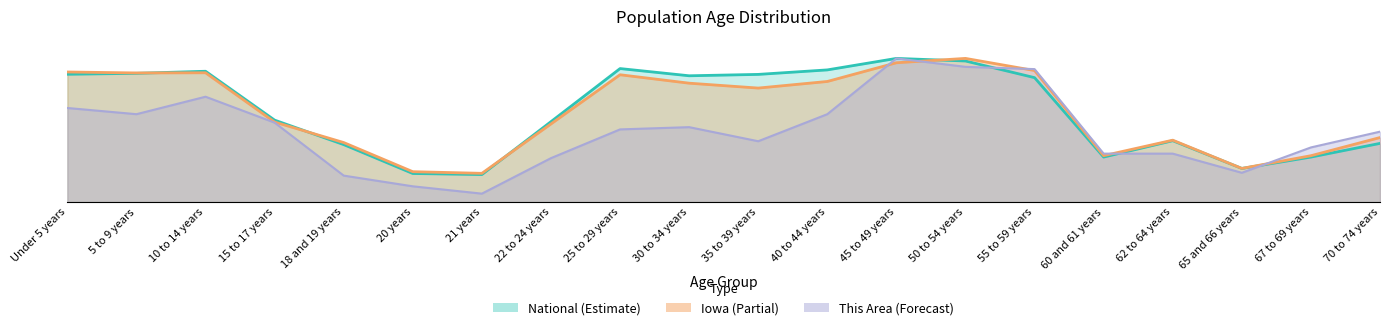

Which series has the largest total across all categories?

National